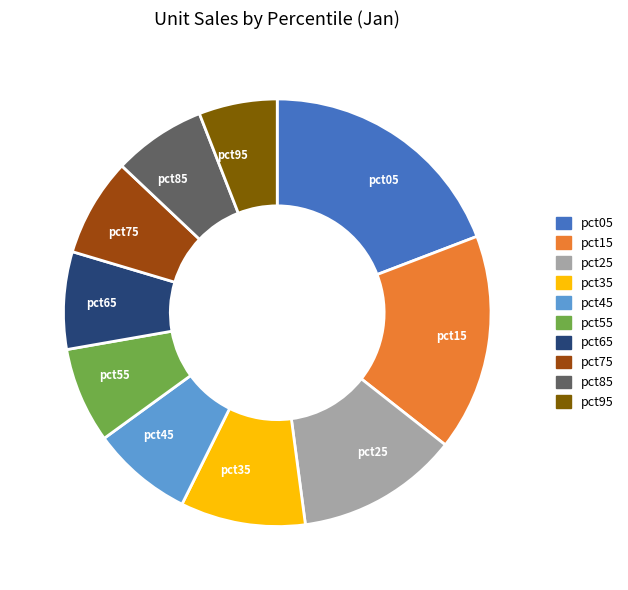

Which slice is the largest?

pct05